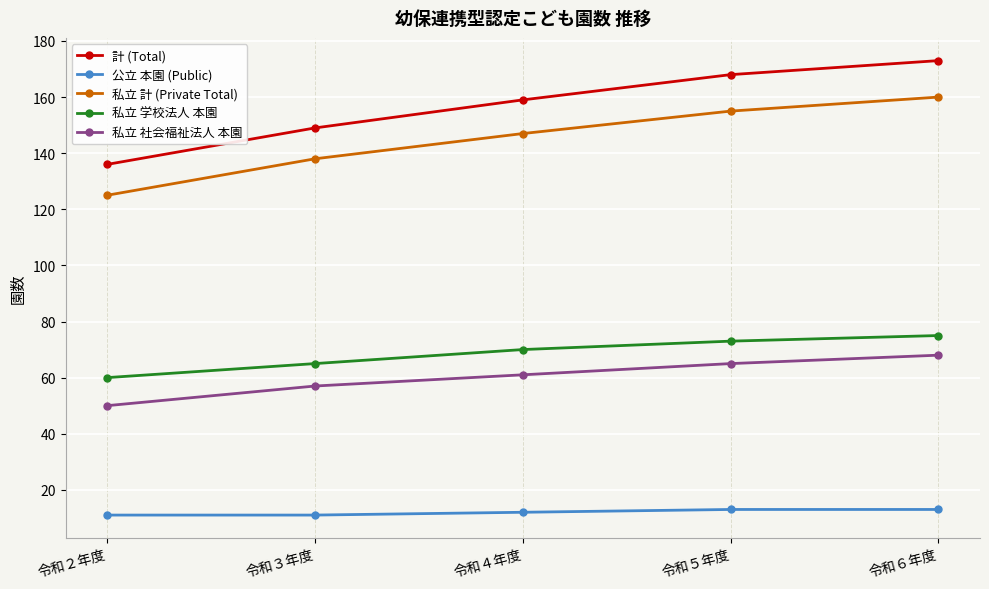

How many lines are shown in the chart?

5